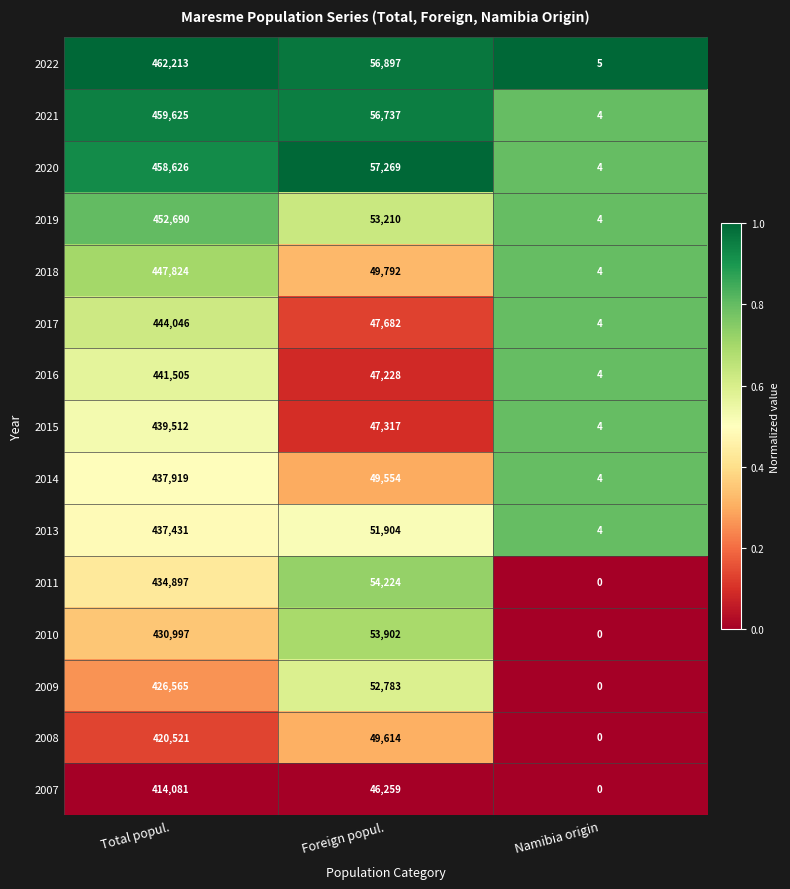

What is the difference between the maximum and minimum values in the 2017 series?

444042